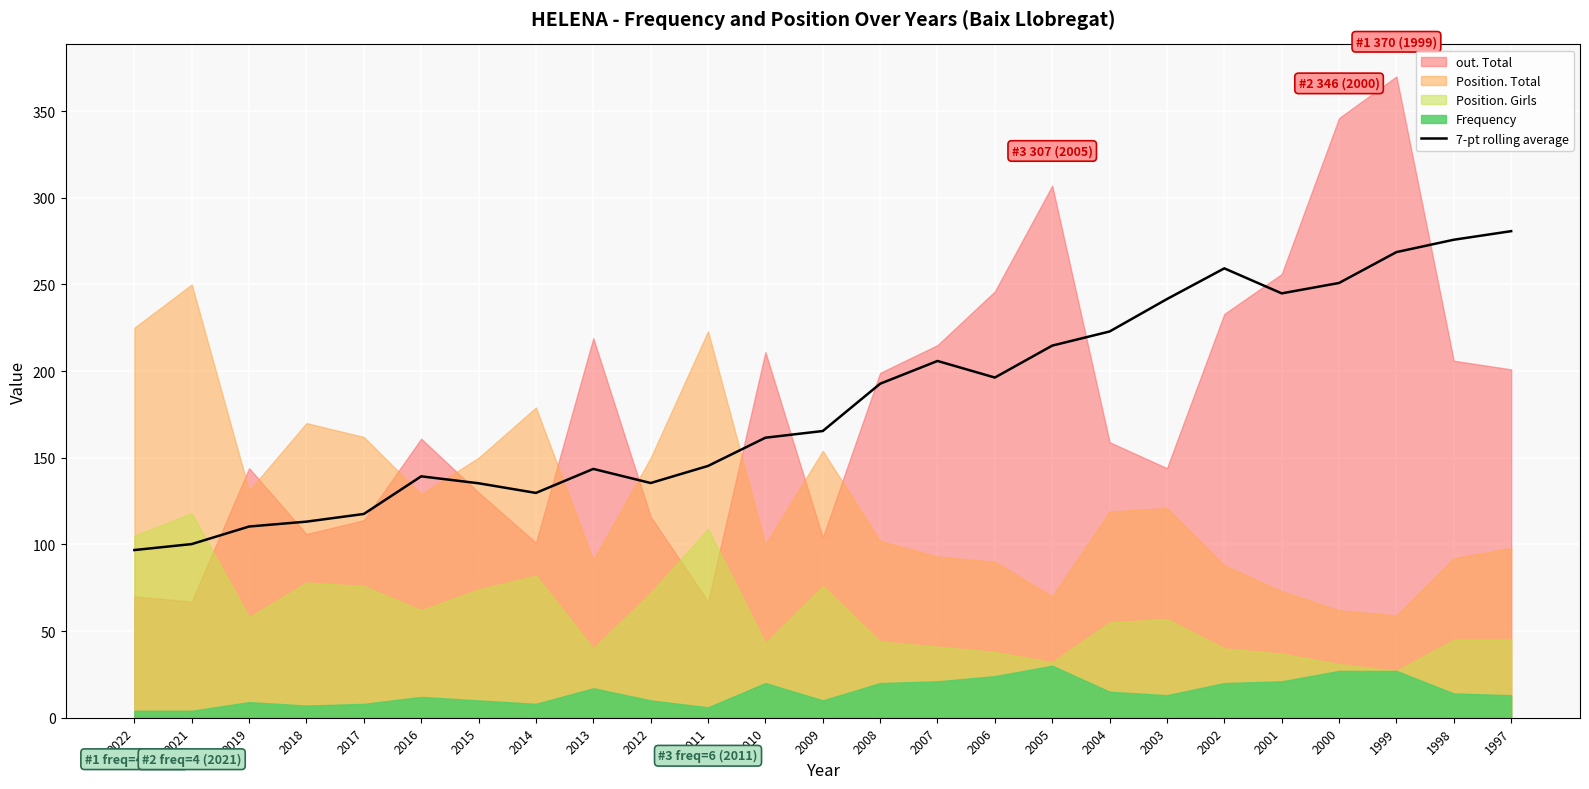

Which category has the lowest value across all series?

2022